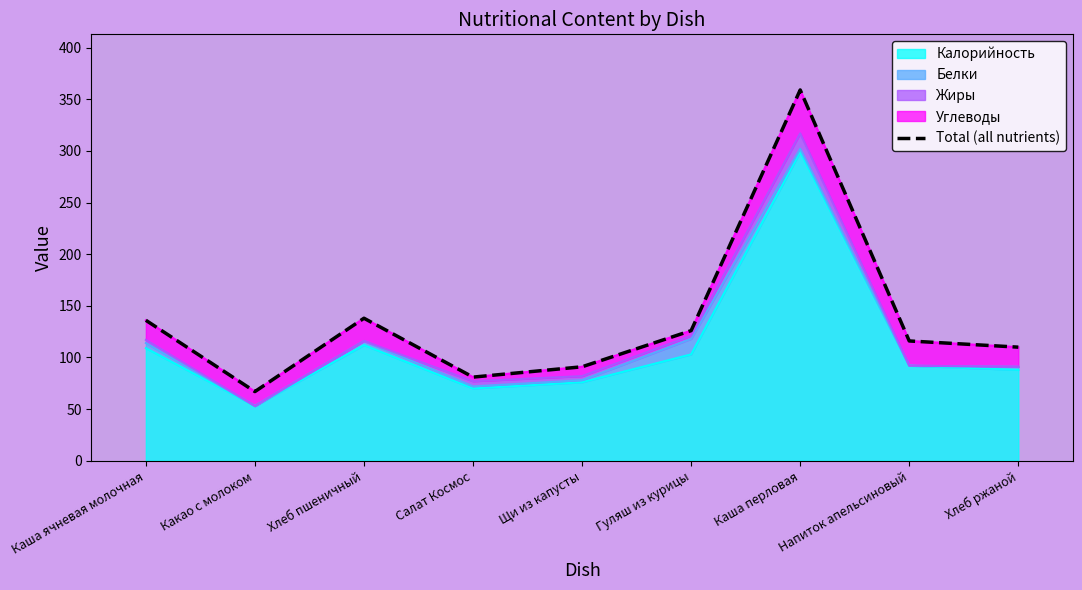

Which category has the lowest value across all series?

Какао с молоком